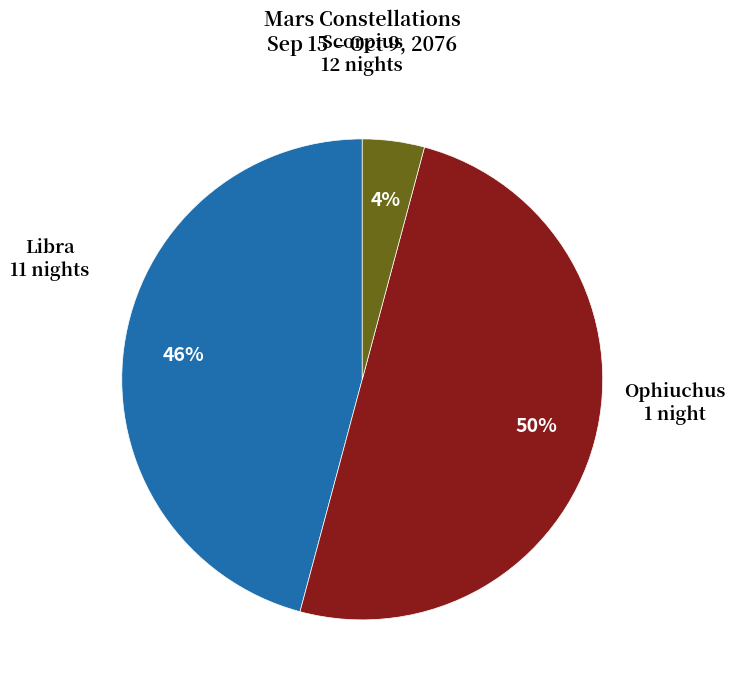

Does Libra account for over 50% of the chart?

No